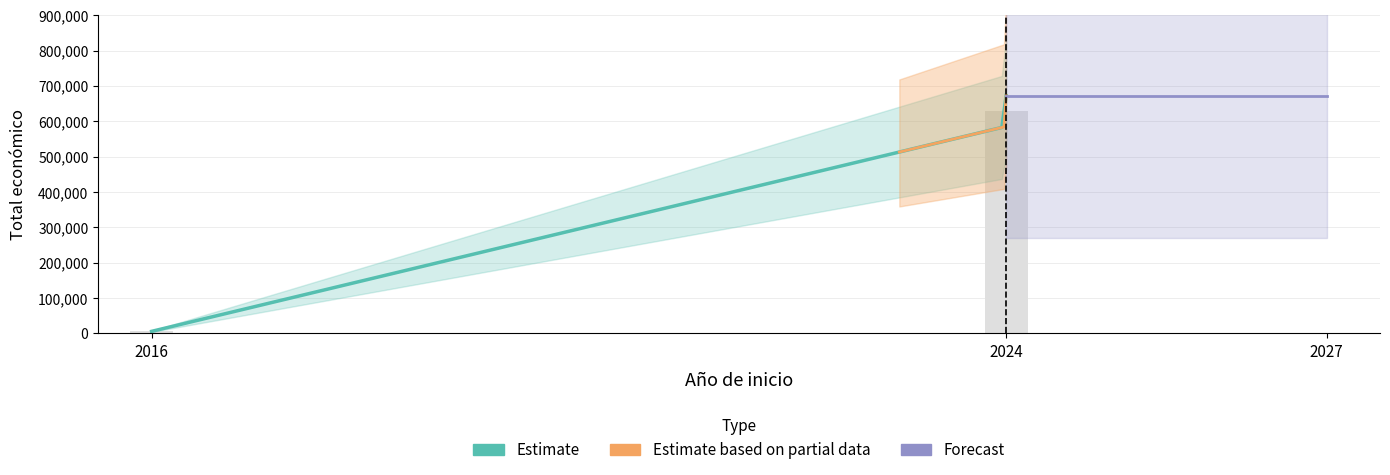

Count the number of values greater than 585460.

1